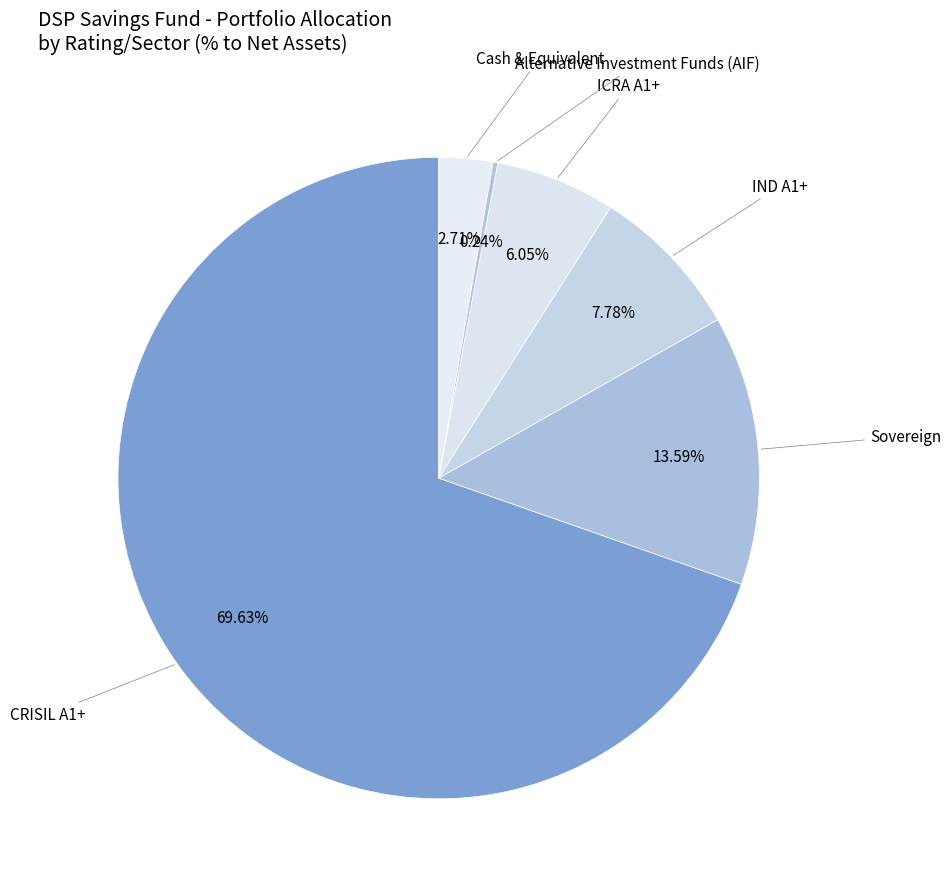

Which category has the smallest portion of the pie?

Alternative Investment Funds (AIF)